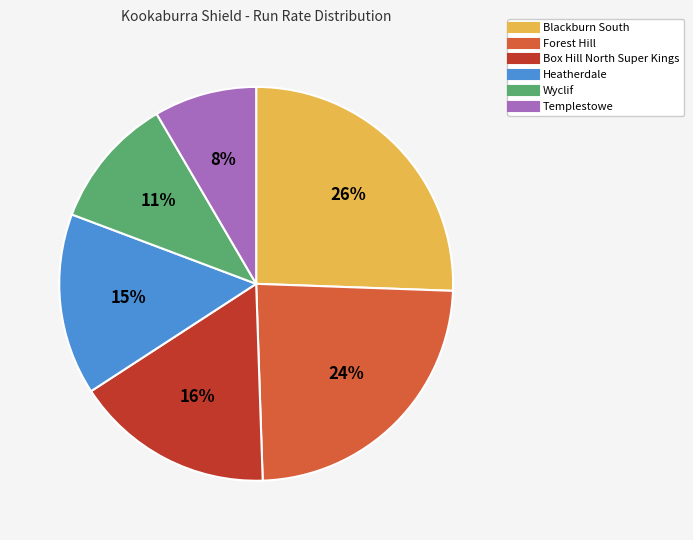

To the nearest percent, what portion does Heatherdale represent?

15%